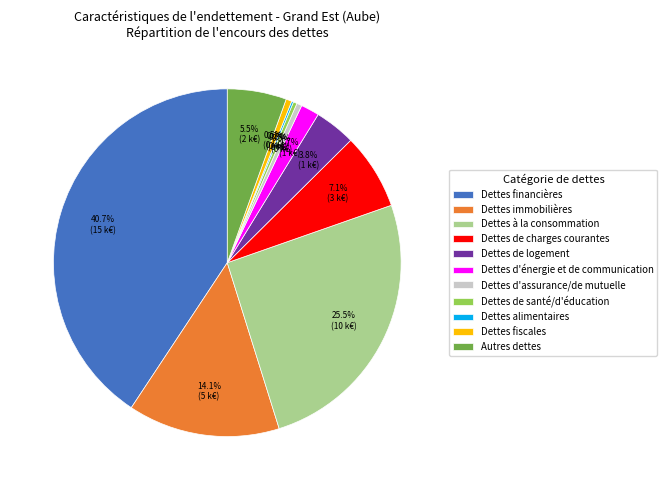

What is the largest slice in the pie chart?

Dettes financières